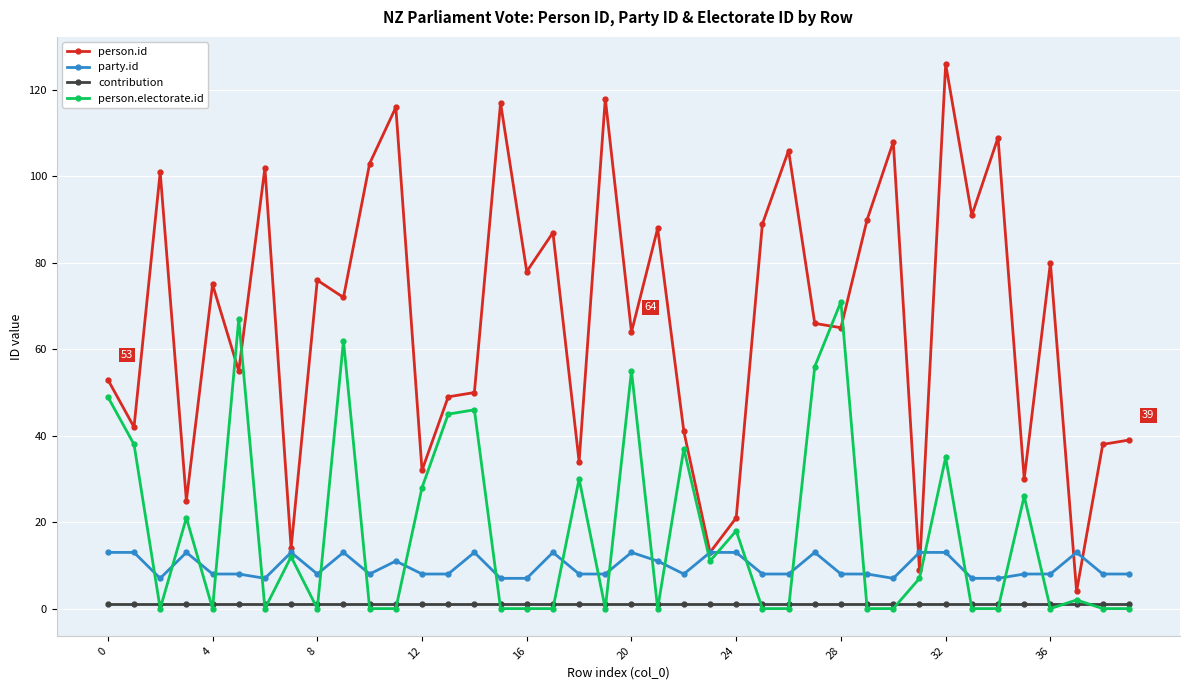

List the series in order of their peak value, highest first.

person.id, person.electorate.id, party.id, contribution